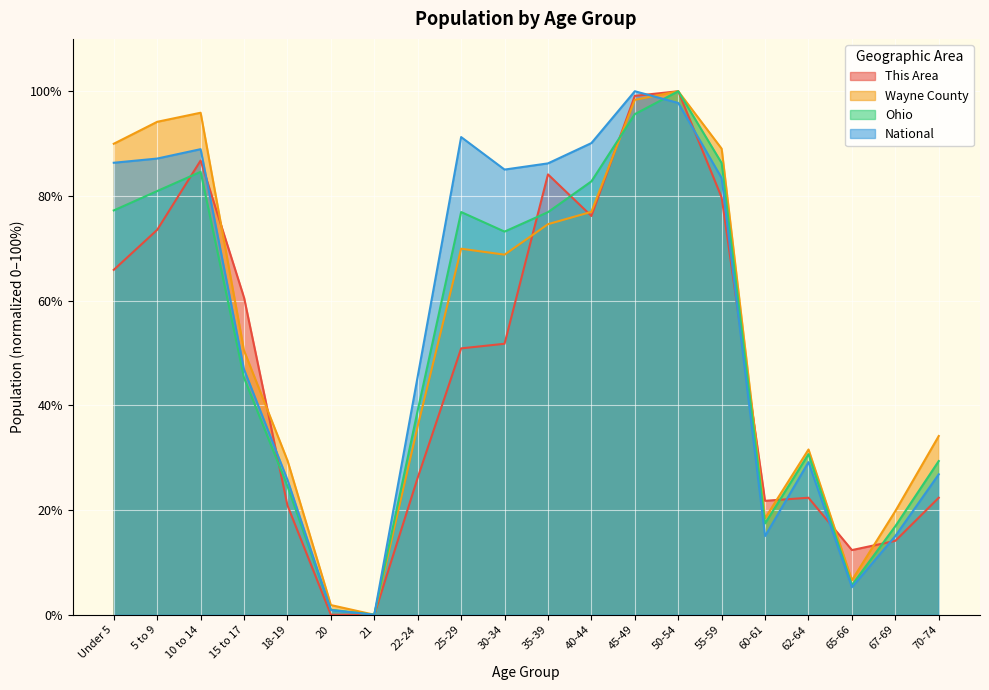

At which label does Ohio reach its peak?

50-54